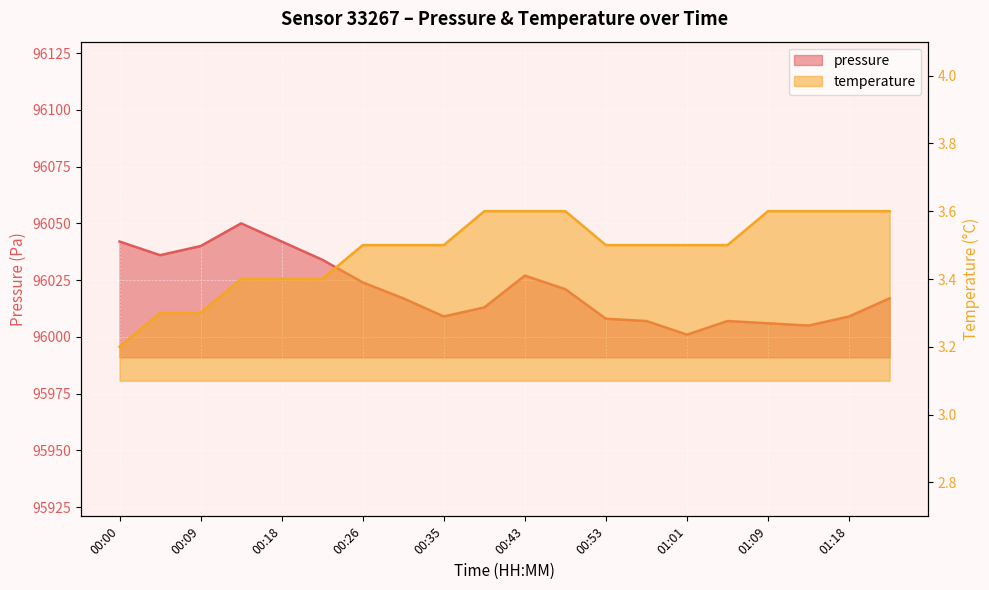

Is it true that pressure equals 21276.0 at 00:39?

False